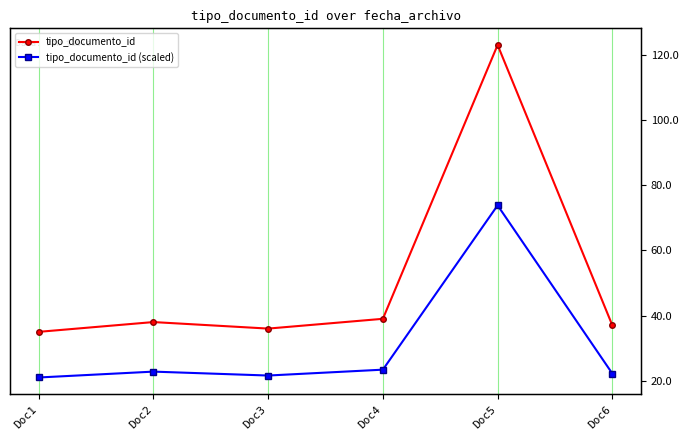

Where is tipo_documento_id (scaled) nearest to the value 47?

Doc4